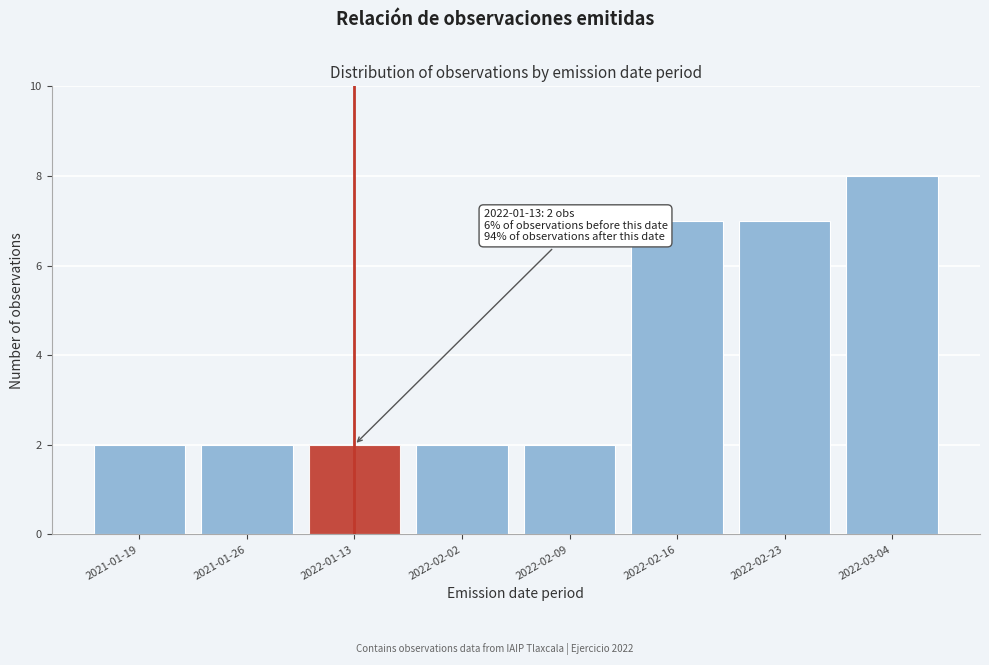

Reading right to left, transcribe all the data shown in this chart.

2022-03-04=8	2022-02-23=7	2022-02-16=7	2022-02-09=2	2022-02-02=2	2022-01-13=2	2021-01-26=2	2021-01-19=2